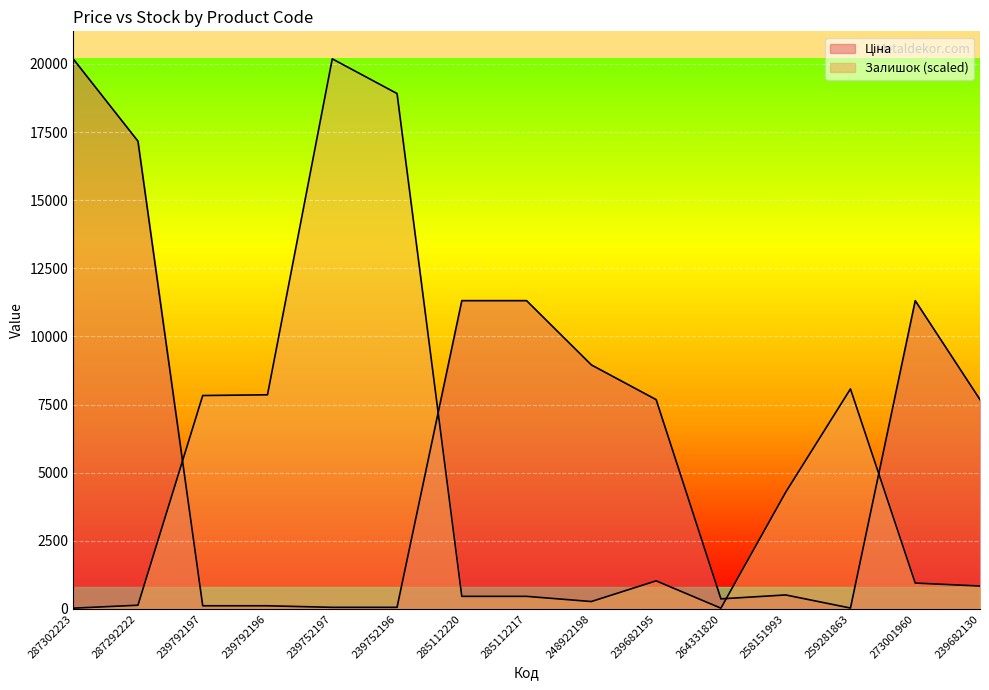

Between 287292222 and 239752196, which is larger?

287292222